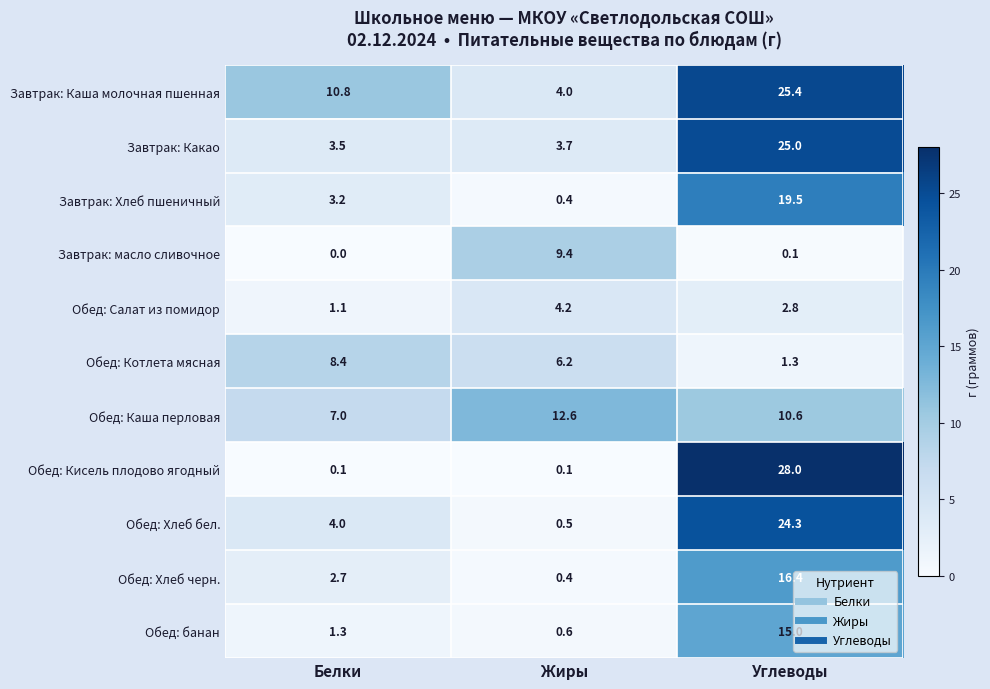

What is the maximum value for Обед: банан?

15.0